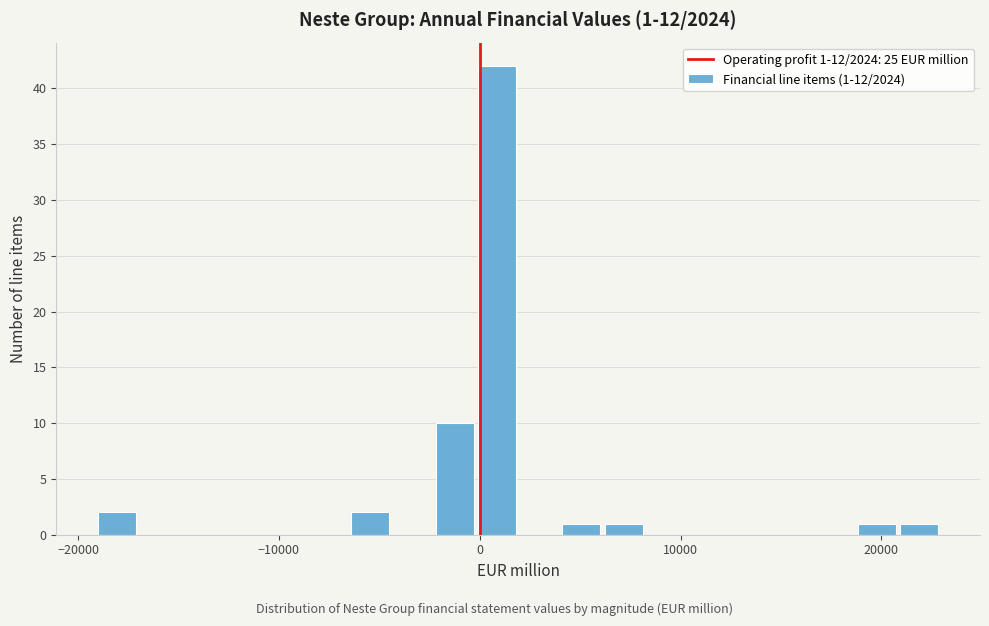

Read against the x-axis, roughly where is the centre of the tallest bar?

1000